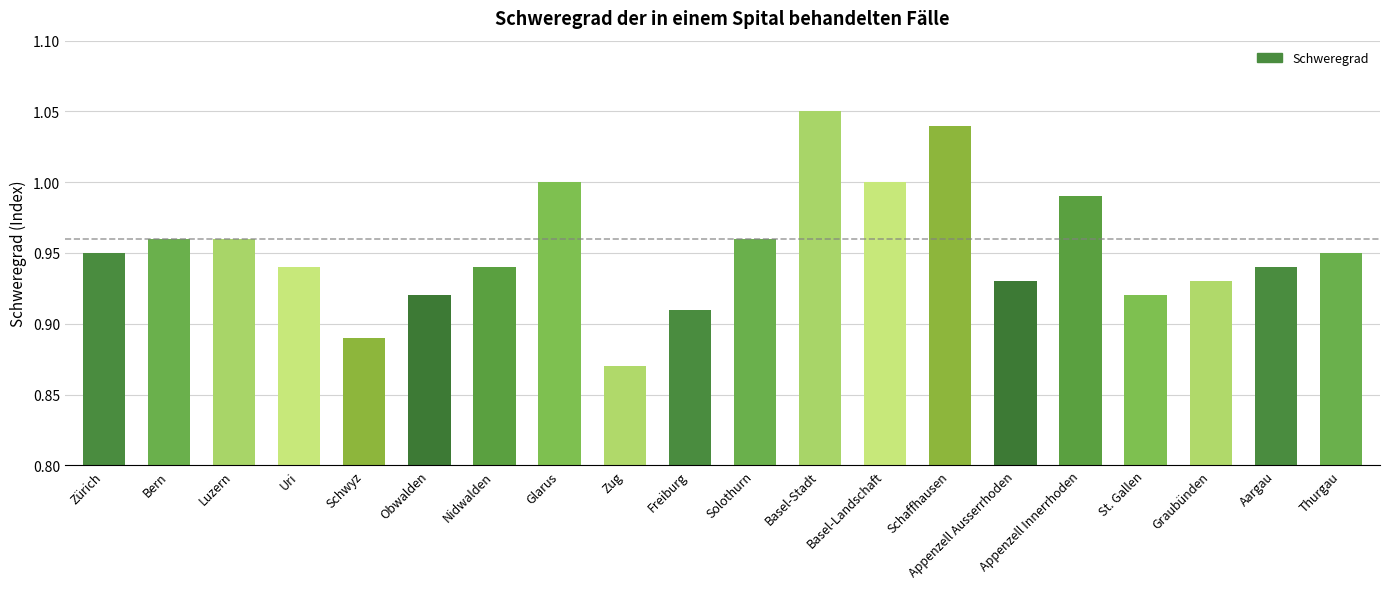

Which category has the lowest value across all series?

Zug